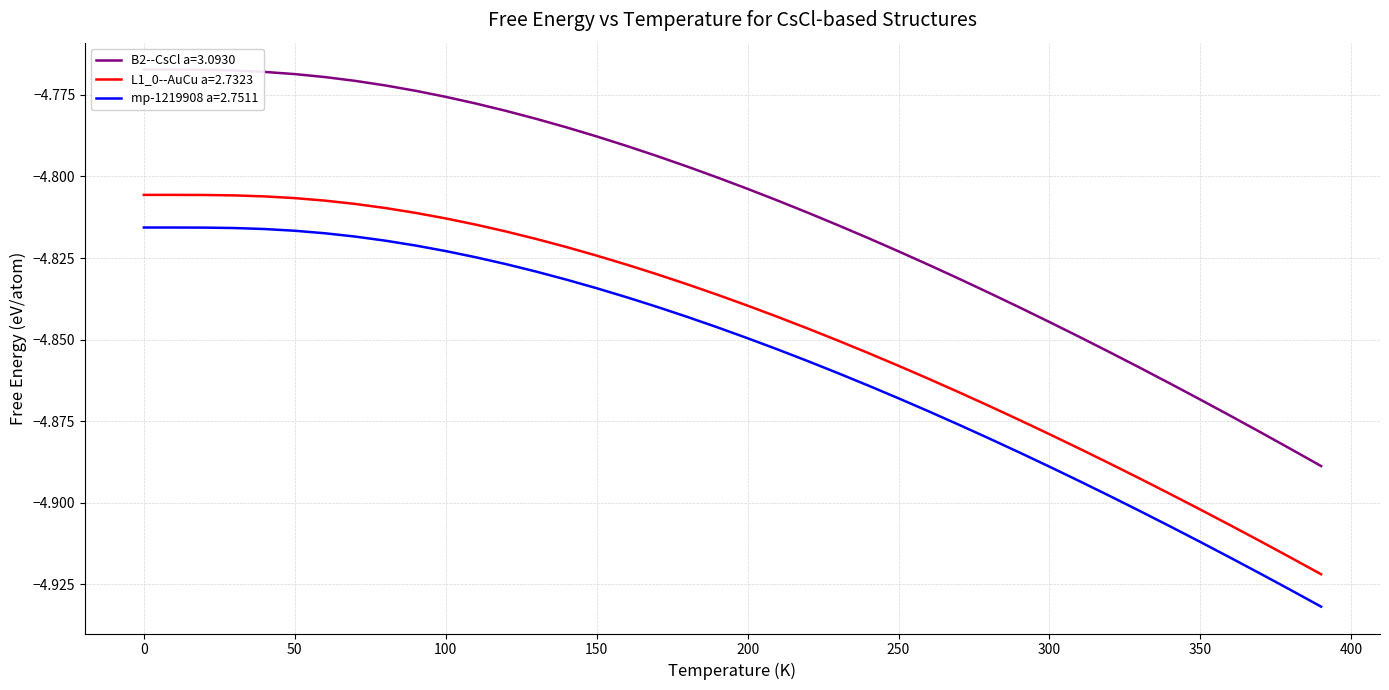

True or false: mp-1219908 a=2.7511 and L1_0--AuCu a=2.7323 intersect in this chart.

False